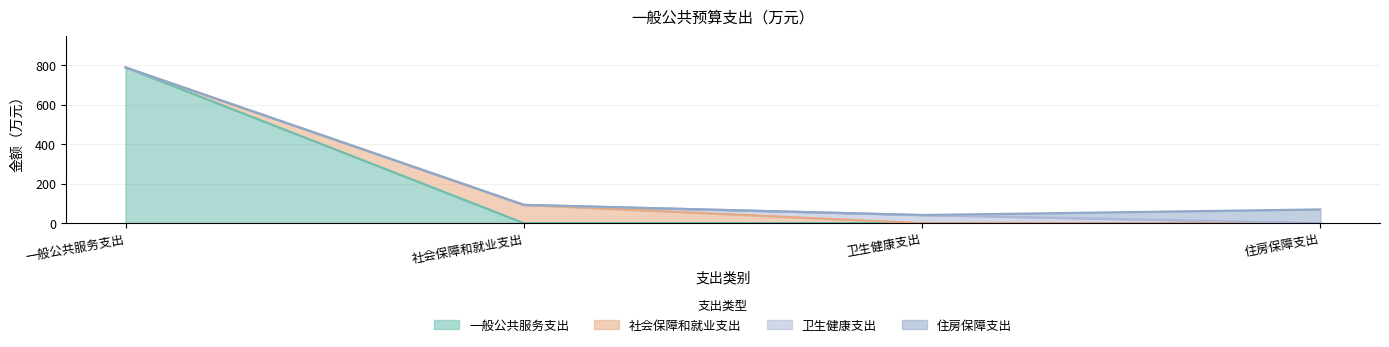

Rank the series at 卫生健康支出 from lowest to highest value.

一般公共服务支出, 社会保障和就业支出, 住房保障支出, 卫生健康支出